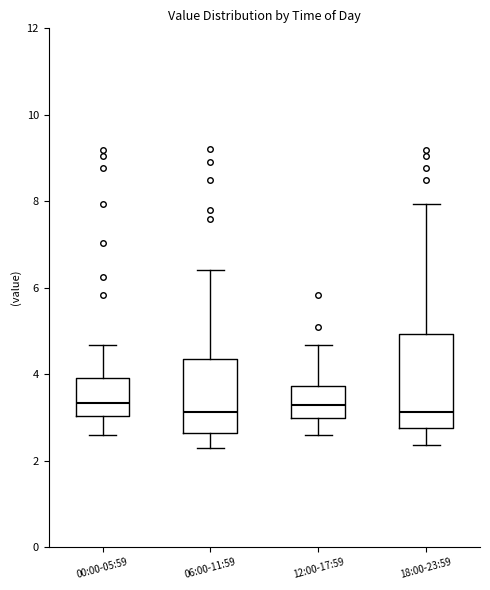

Reading left to right, transcribe this box plot: for each box, give where its median line is, the range the box spans, and where its two whiskers end, as read against the y-axis. The values are not printed on the chart, so give them approximately, as read against the axis.

00:00-05:59: median 3.4, box 3.0 to 4.0, whiskers 2.6 to 4.6
06:00-11:59: median 3.2, box 2.6 to 4.4, whiskers 2.2 to 6.4
12:00-17:59: median 3.2, box 3.0 to 3.8, whiskers 2.6 to 4.6
18:00-23:59: median 3.2, box 2.8 to 5.0, whiskers 2.4 to 8.0